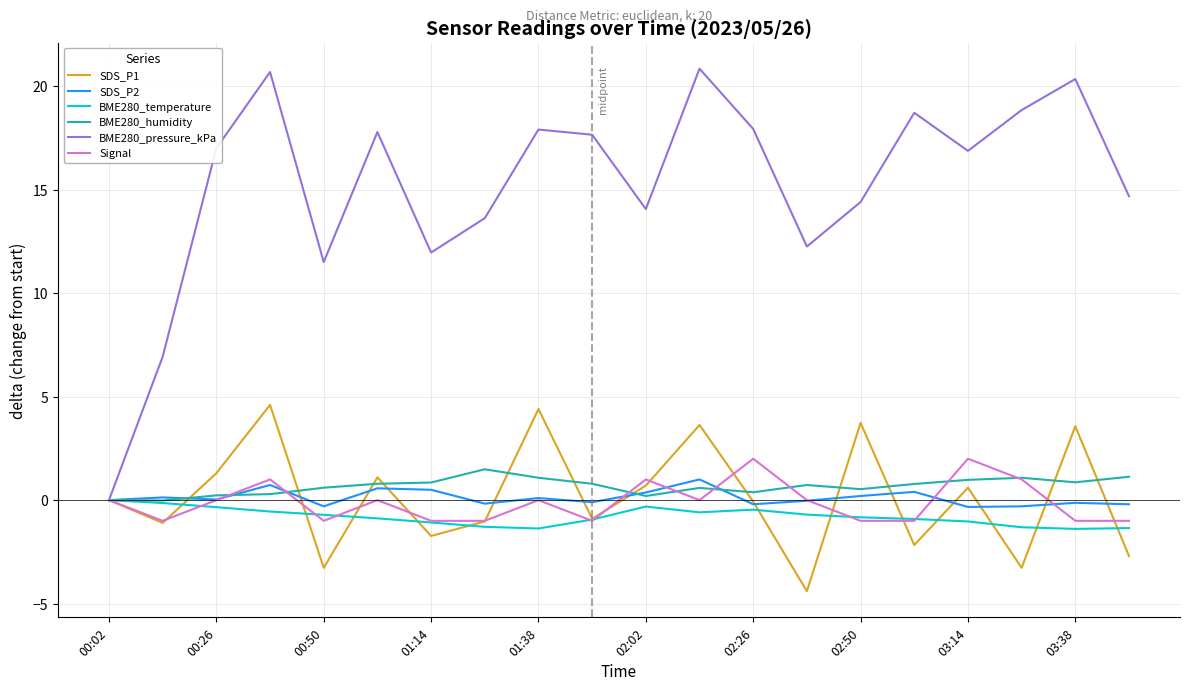

What is the highest value of the SDS_P1 series?

4.6